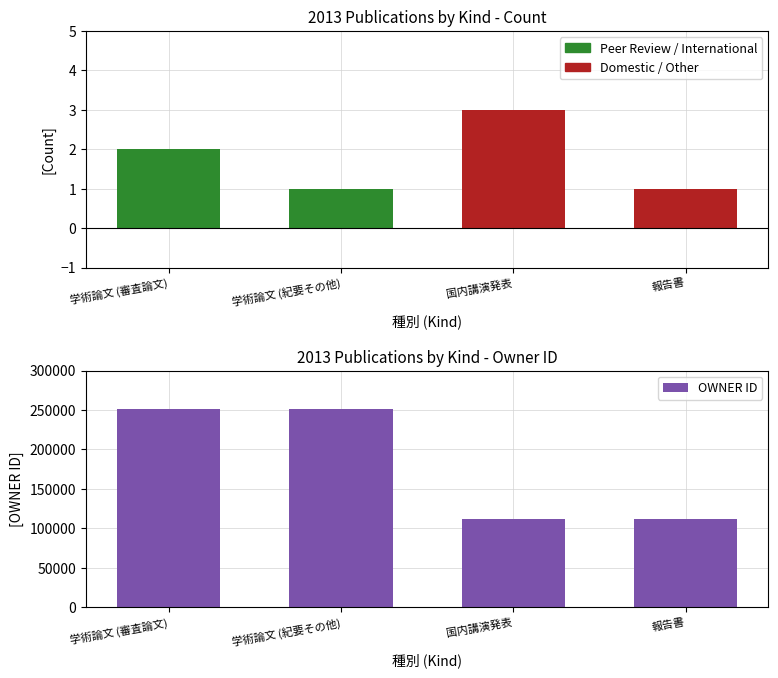

What position from the left is 学術論文 (紀要その他)?

2